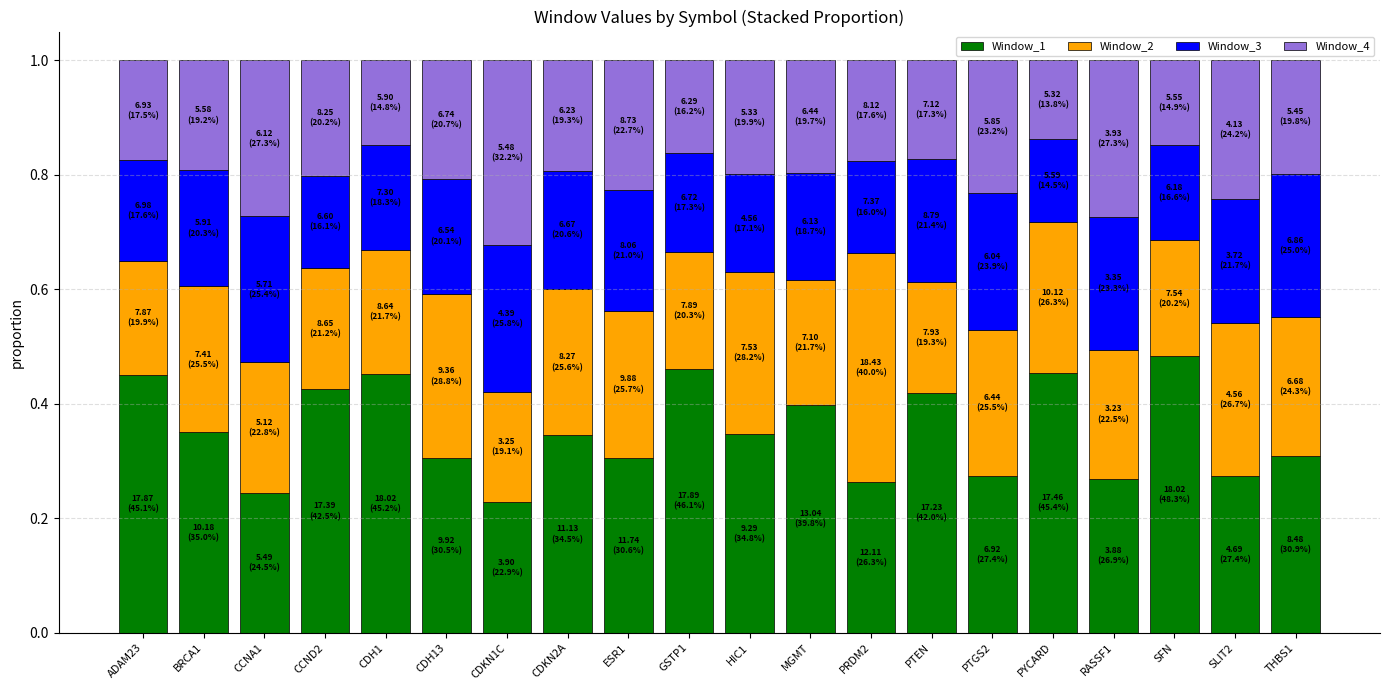

True or false: Window_1 has a value of 0.5 at ESR1.

False